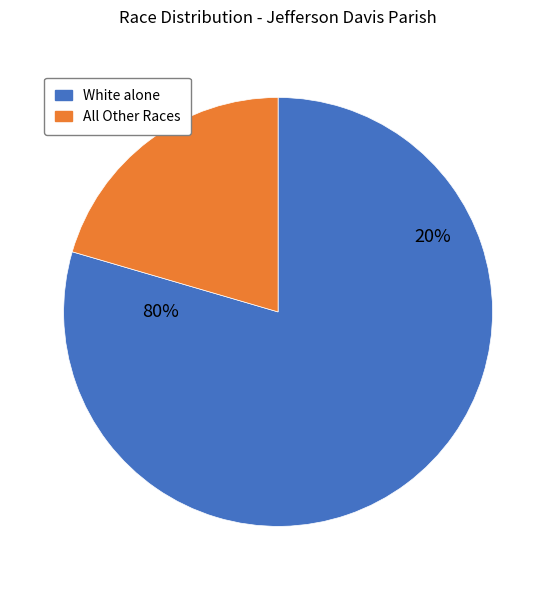

Does Some Other Race alone represent more than half of the total?

No